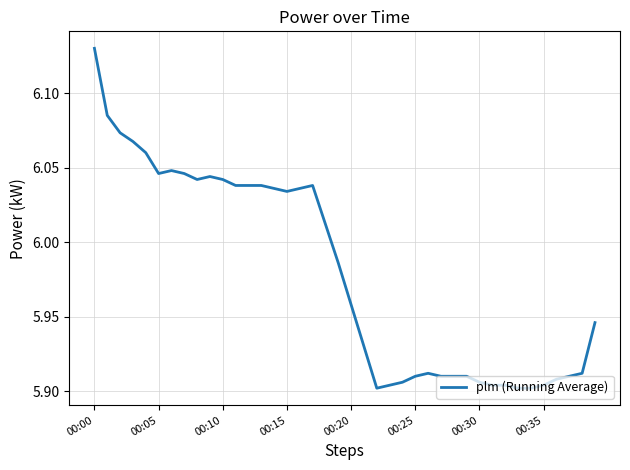

Does the chart display data point markers on the line(s)?

No